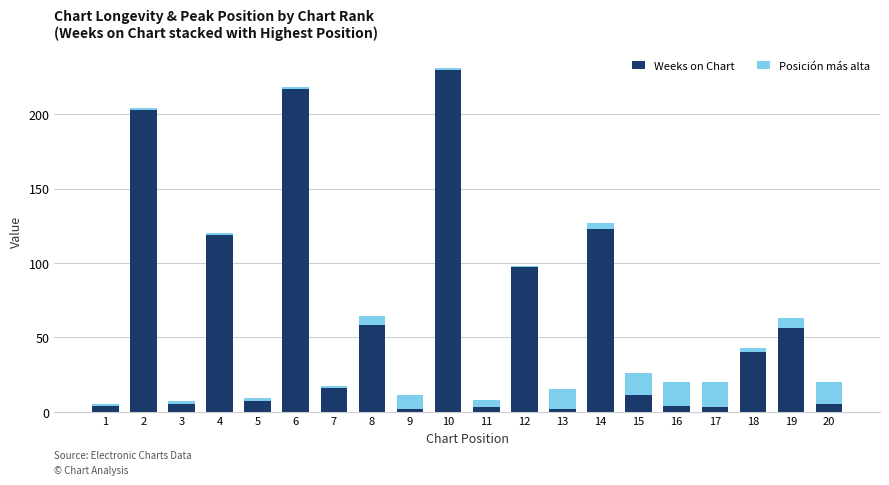

The Weeks on Chart series shows 230 at 10. True or false?

True